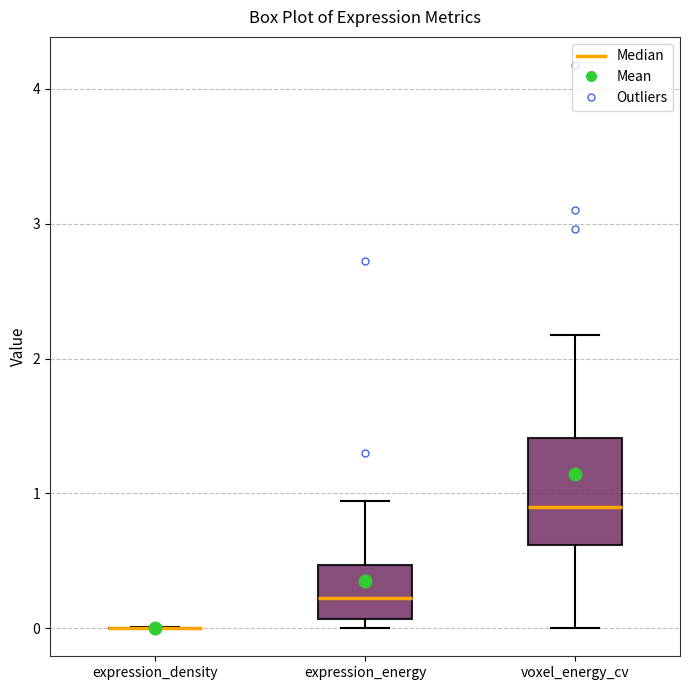

Where is the upper edge of the box for expression_energy on the y-axis? The values are not printed on the chart, so give them approximately, as read against the axis.

0.5